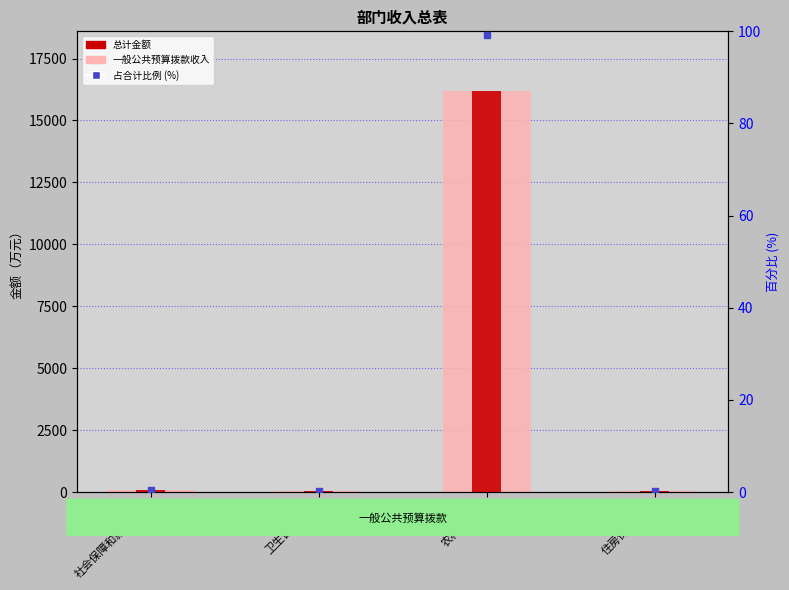

Which series reaches the maximum Y coordinate?

总计